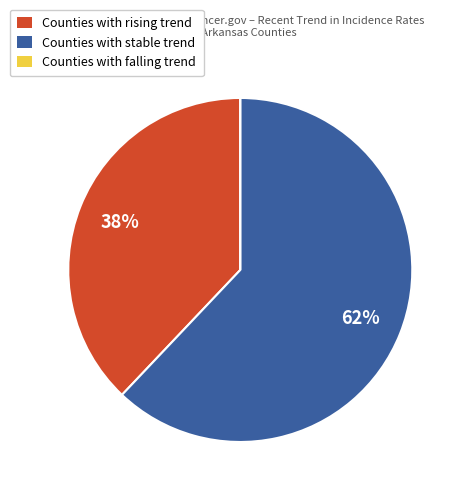

Which category has the biggest portion of the pie?

Counties with stable trend